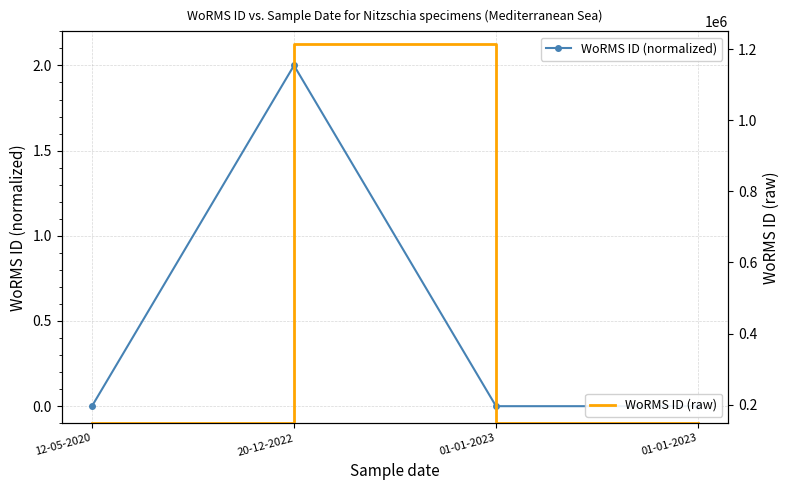

What is the maximum value for WoRMS ID (normalized)?

2